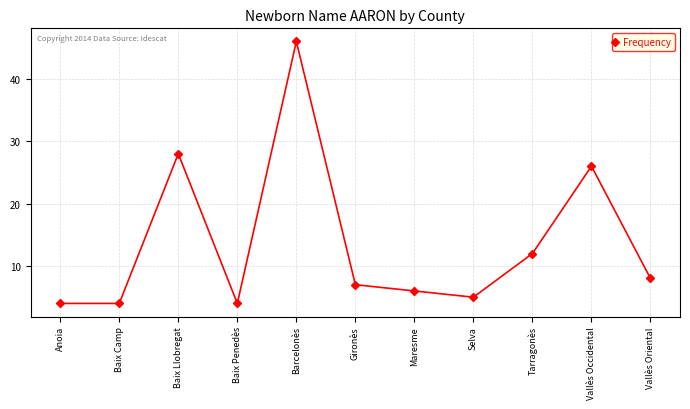

What is the average value?

14